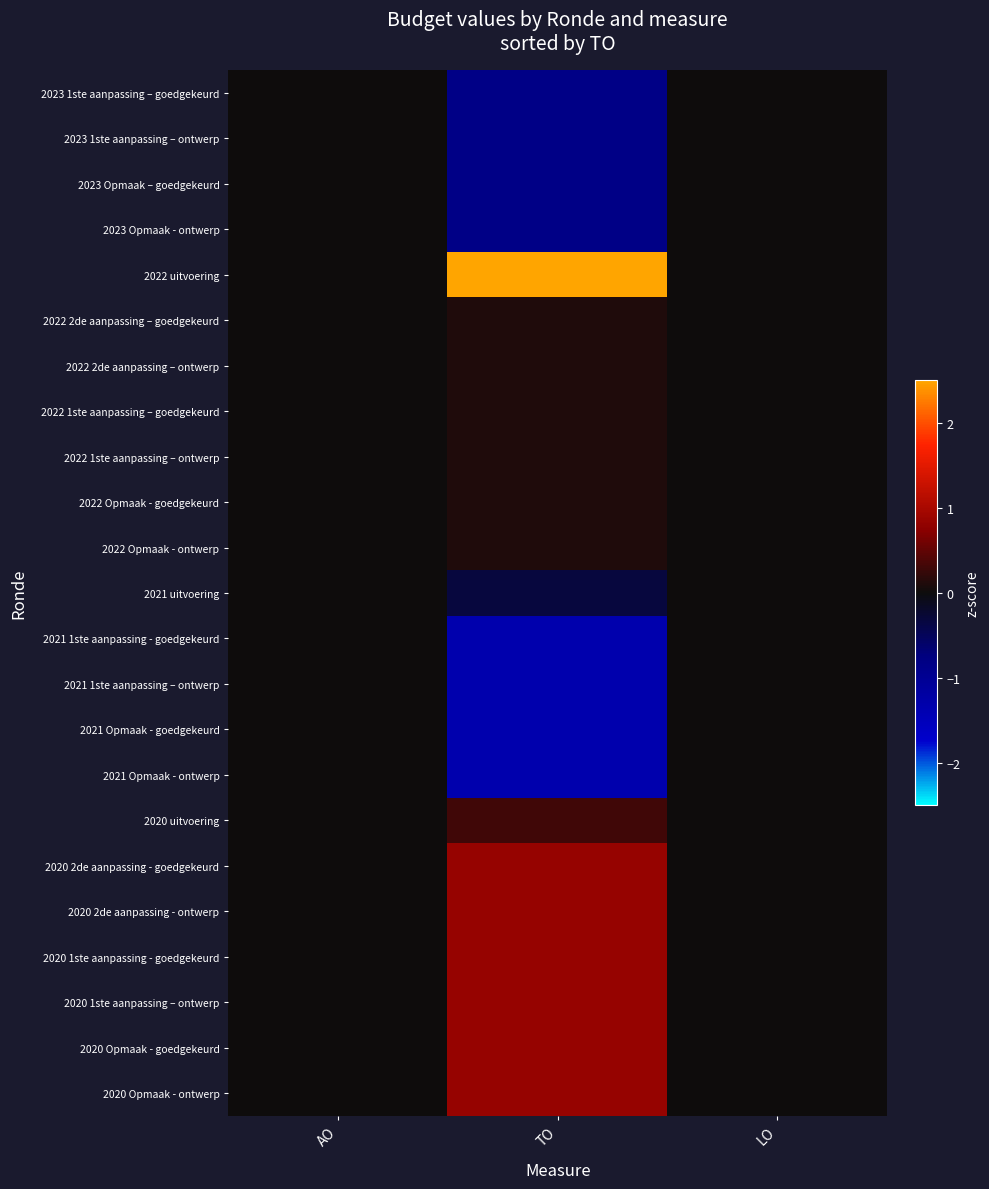

At which category is the sum across all series the highest?

TO